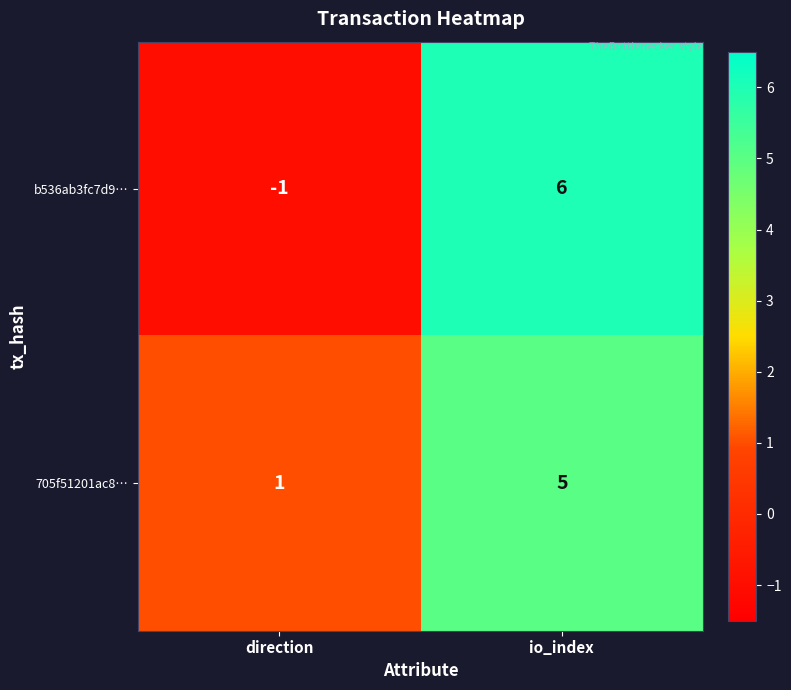

Reading left to right, transcribe all the data shown in this chart.

b536ab3fc7d9…: -1	6
705f51201ac8…: 1	5